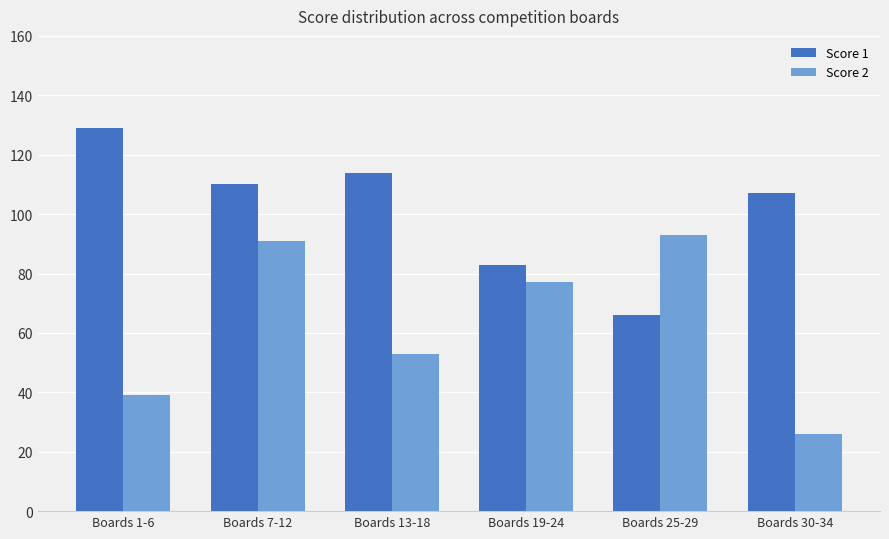

What are all the series names shown in the legend?

Score 1, Score 2